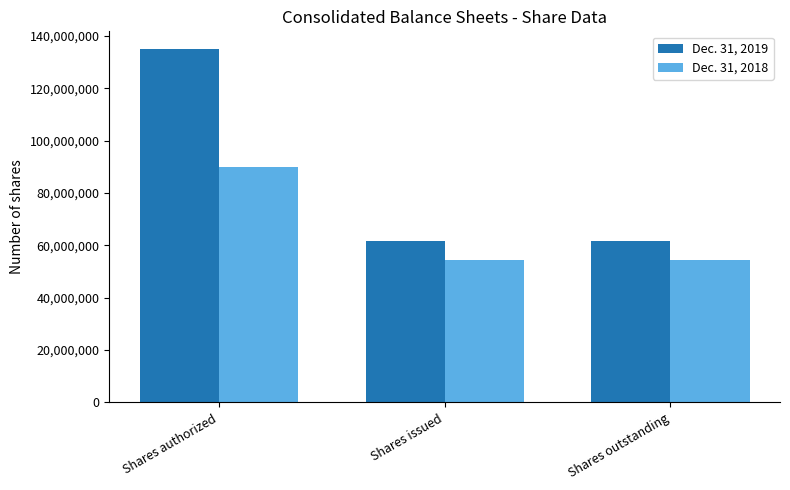

What is the label of the 2nd bar from the right?

Shares issued